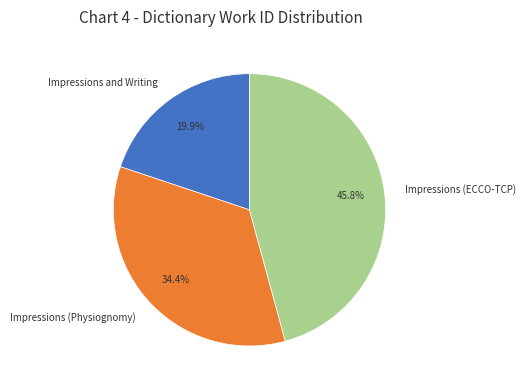

Is there any slice that represents more than half of the pie?

No